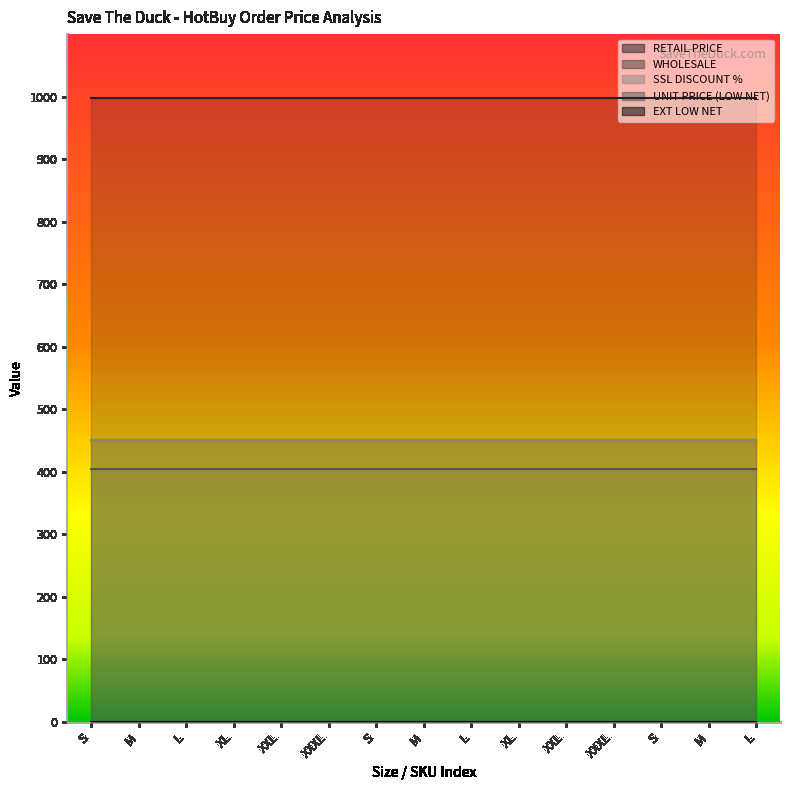

What is the highest value of the UNIT PRICE (LOW NET) series?

405.0